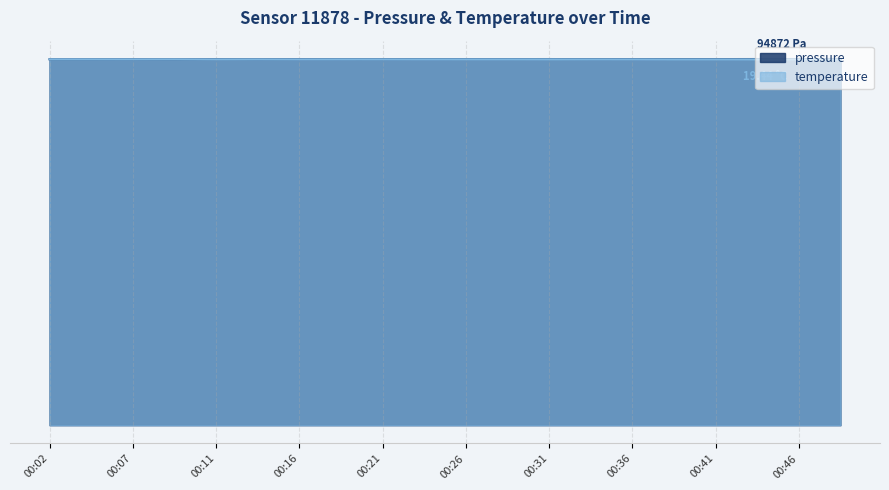

What is the average value of the pressure series?

94836.8